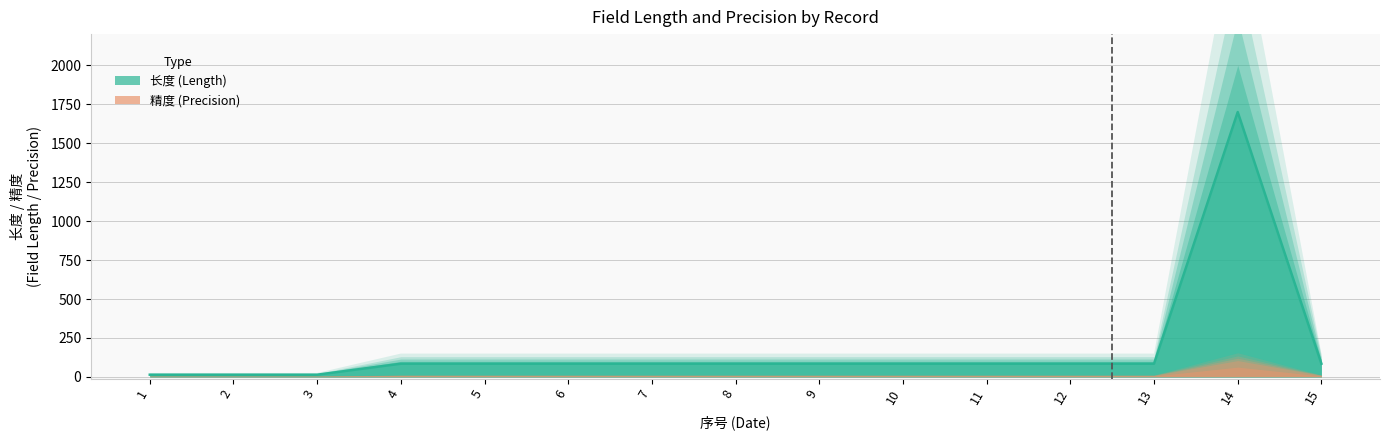

Reading left to right, list all the values displayed in this chart.

1=14.4	2=14.4	3=14.4	4=85.0	5=85.0	6=85.0	7=85.0	8=85.0	9=85.0	10=85.0	11=85.0	12=85.0	13=85.0	14=1700.0	15=85.0